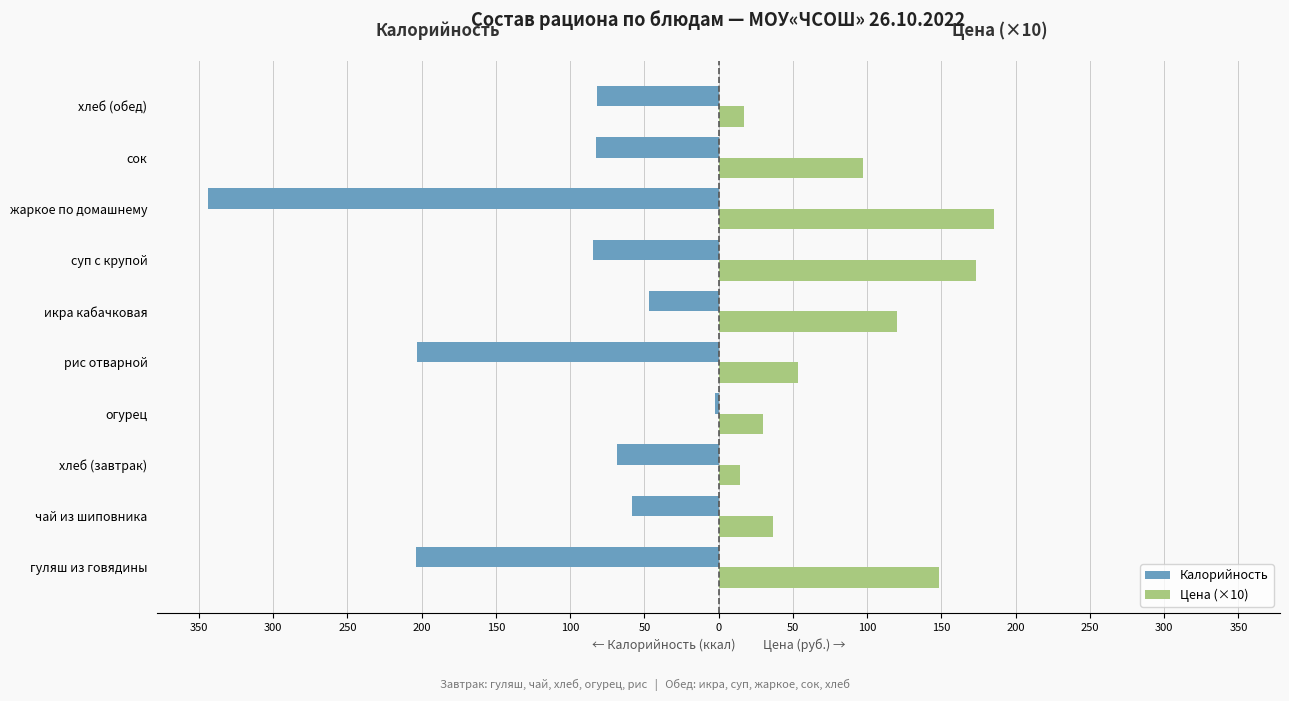

Rank the series by their maximum value, from lowest to highest.

Калорийность, Цена (×10)